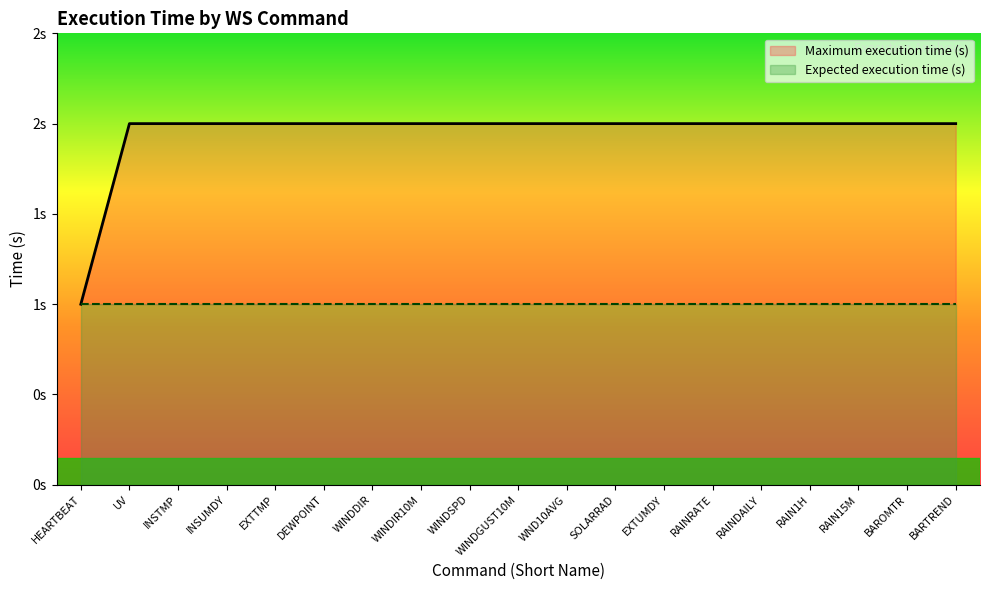

The chart shows a value of 1 at EXTUMDY. True or false?

False